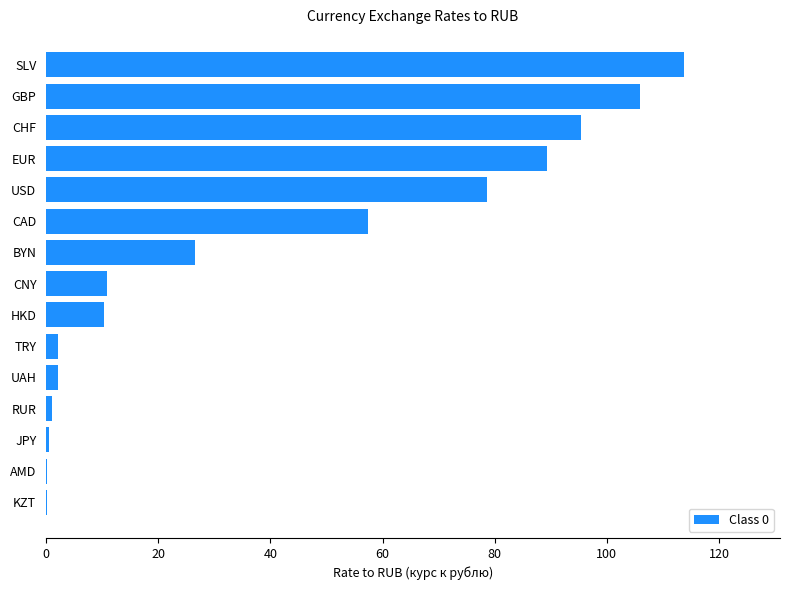

At which label is the value closest to 56?

CAD